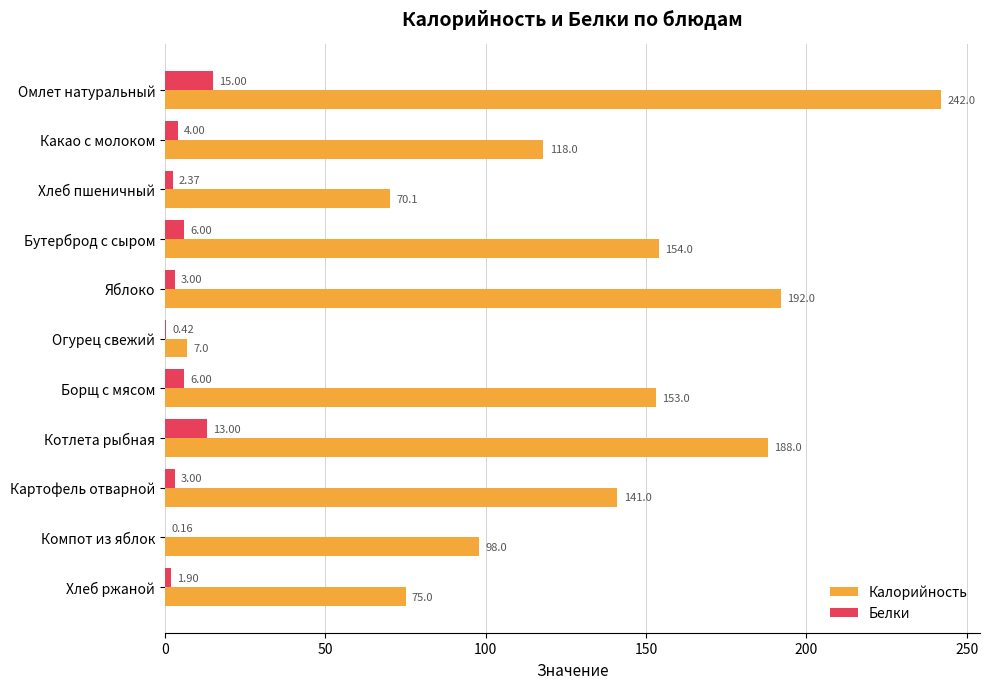

Which series has the largest total across all categories?

Калорийность